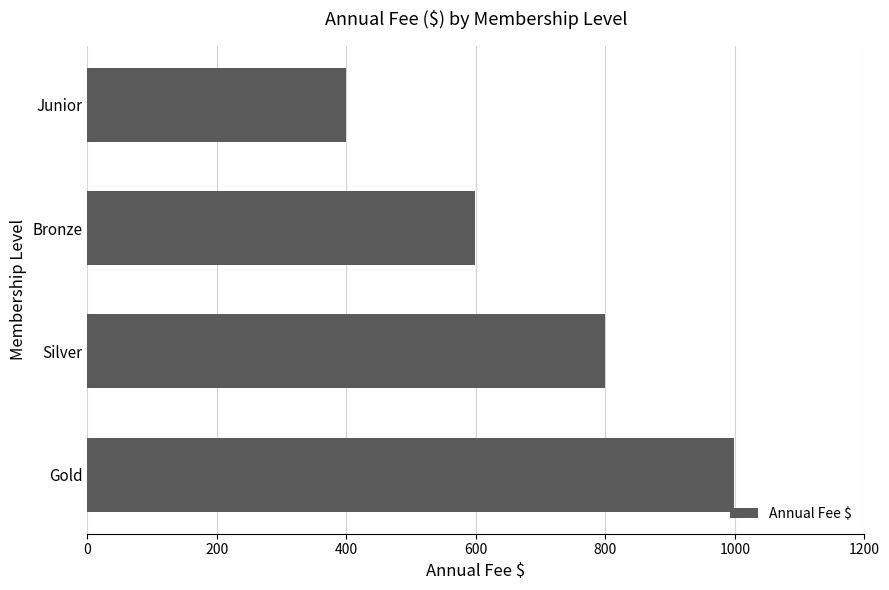

What value does the data have at Junior?

399